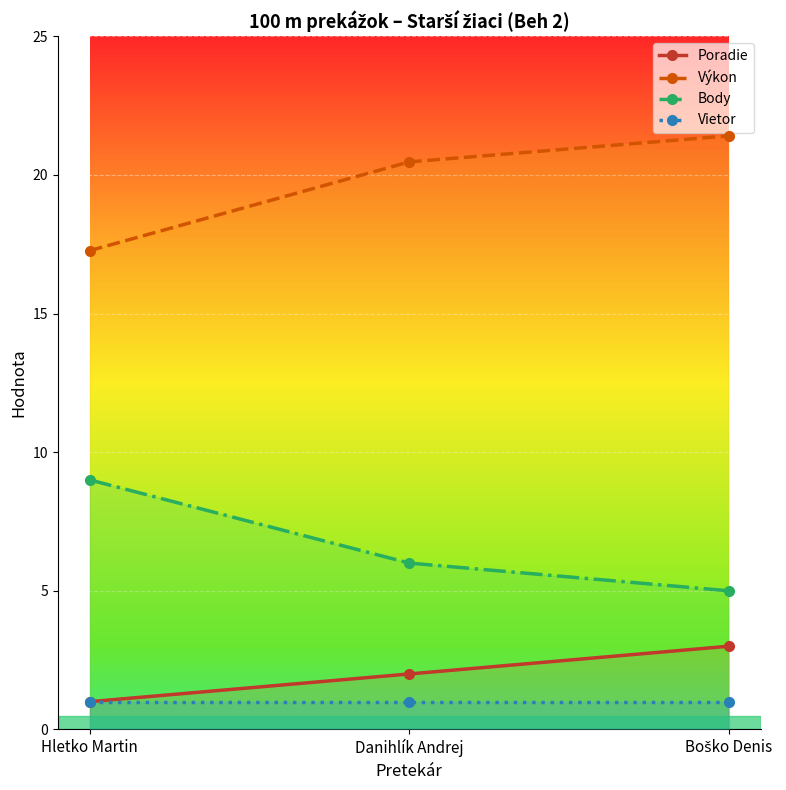

What is the maximum value shown in the chart?

21.4